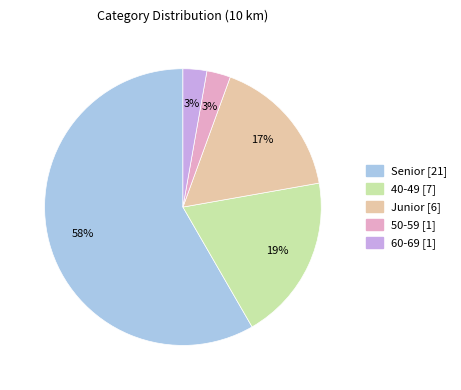

Is there any slice that represents more than half of the pie?

Yes